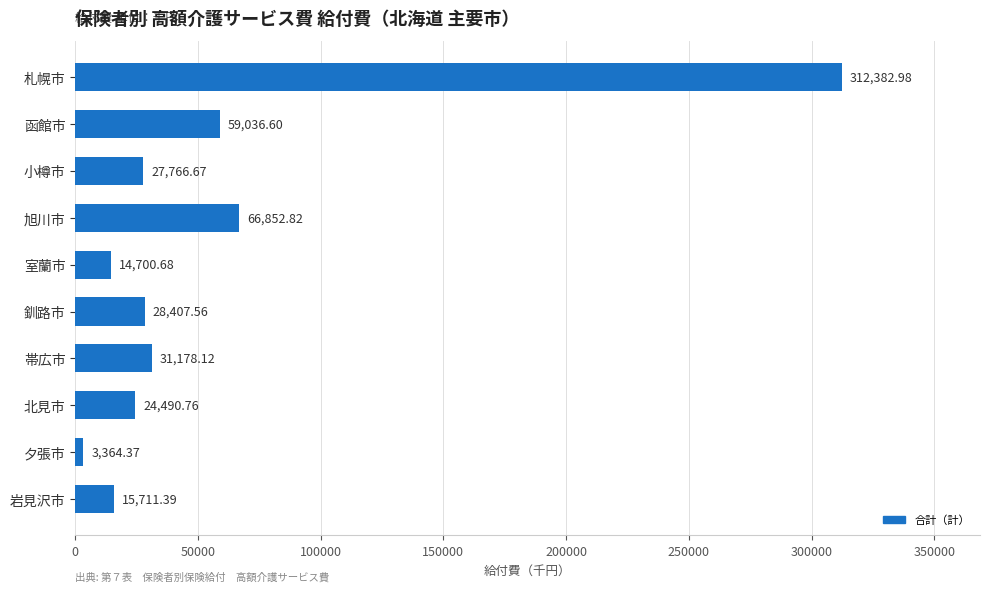

Rank the categories by value from lowest to highest.

夕張市, 室蘭市, 岩見沢市, 北見市, 小樽市, 釧路市, 帯広市, 函館市, 旭川市, 札幌市